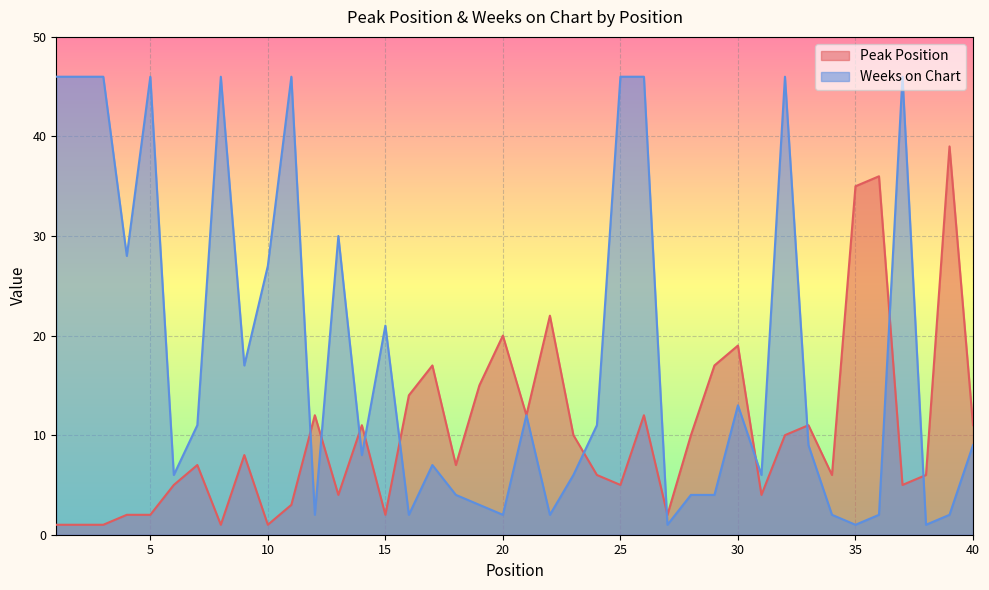

The value of Weeks on Chart at 40 is 15. True or false?

False